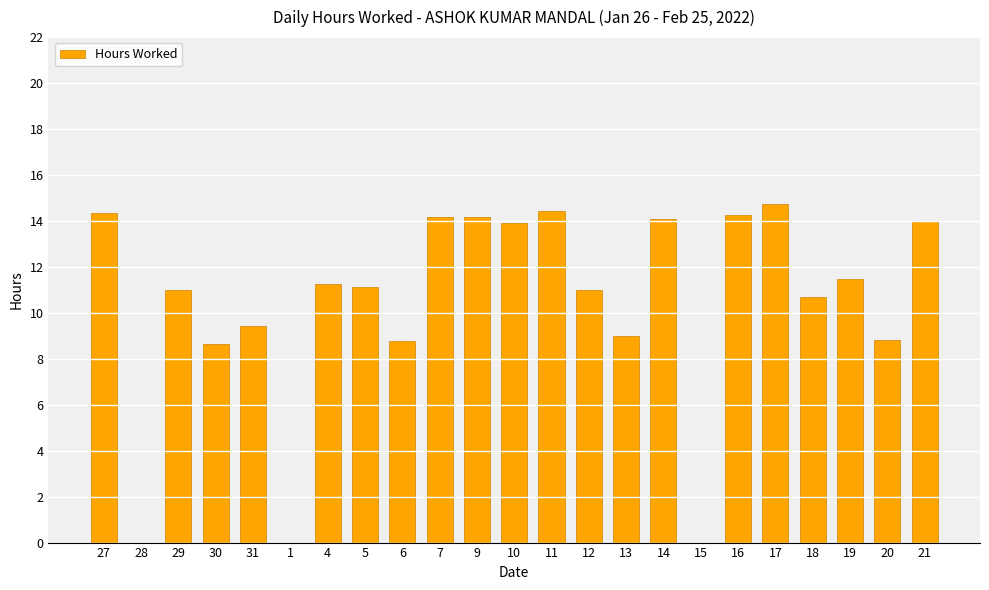

What is the change in value from 5 to 17?

+3.6